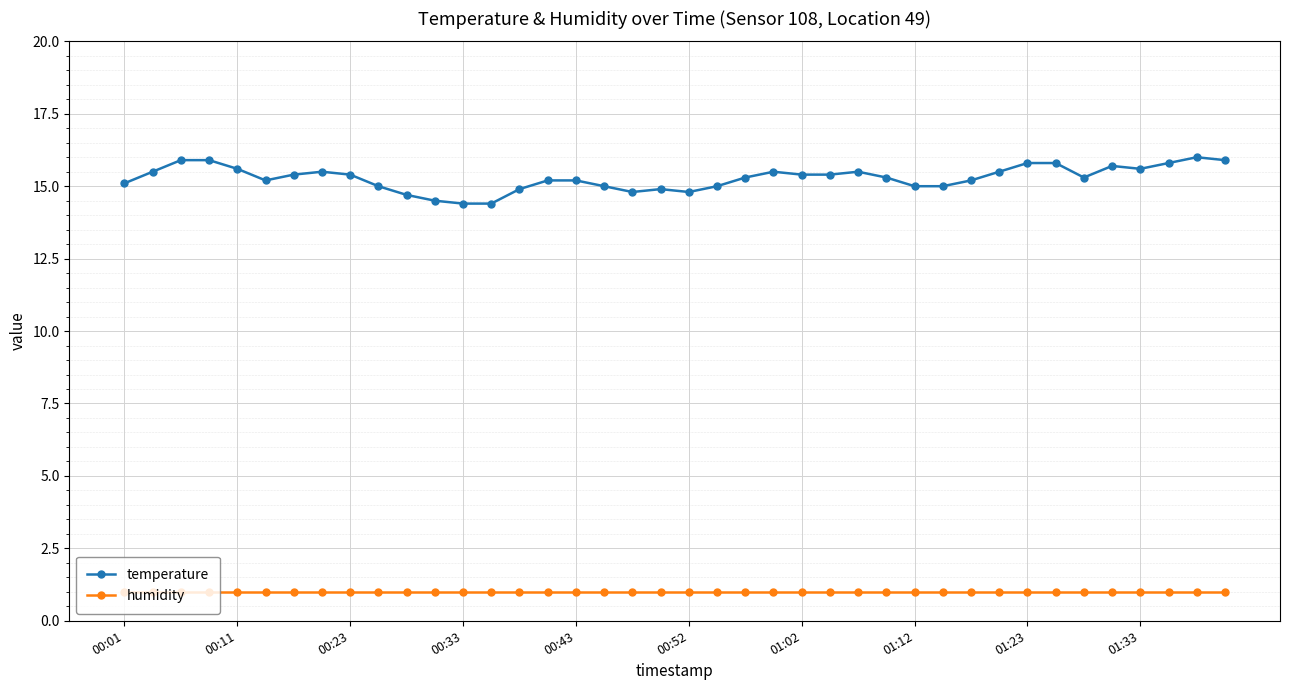

What is the value of the temperature point at the 3rd from the left?

15.9